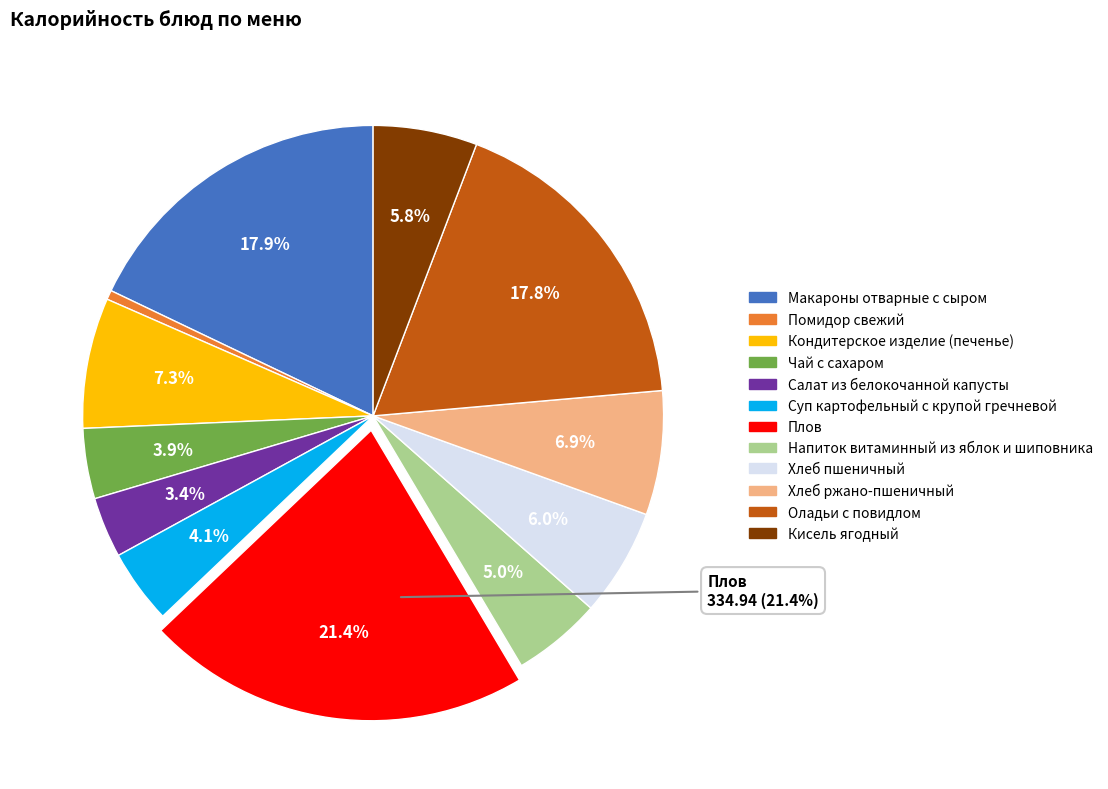

Does Хлеб ржано-пшеничный account for over 50% of the chart?

No